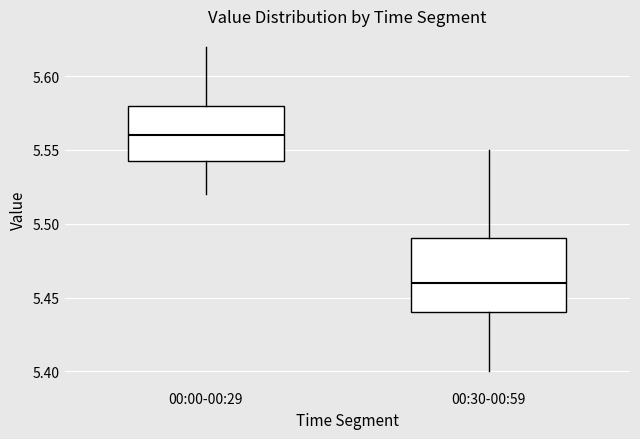

Reading left to right, transcribe this box plot: for each box, give where its median line is, the range the box spans, and where its two whiskers end, as read against the y-axis. The values are not printed on the chart, so give them approximately, as read against the axis.

00:00-00:29: median 5.560, box 5.545 to 5.580, whiskers 5.520 to 5.620
00:30-00:59: median 5.460, box 5.440 to 5.490, whiskers 5.400 to 5.550